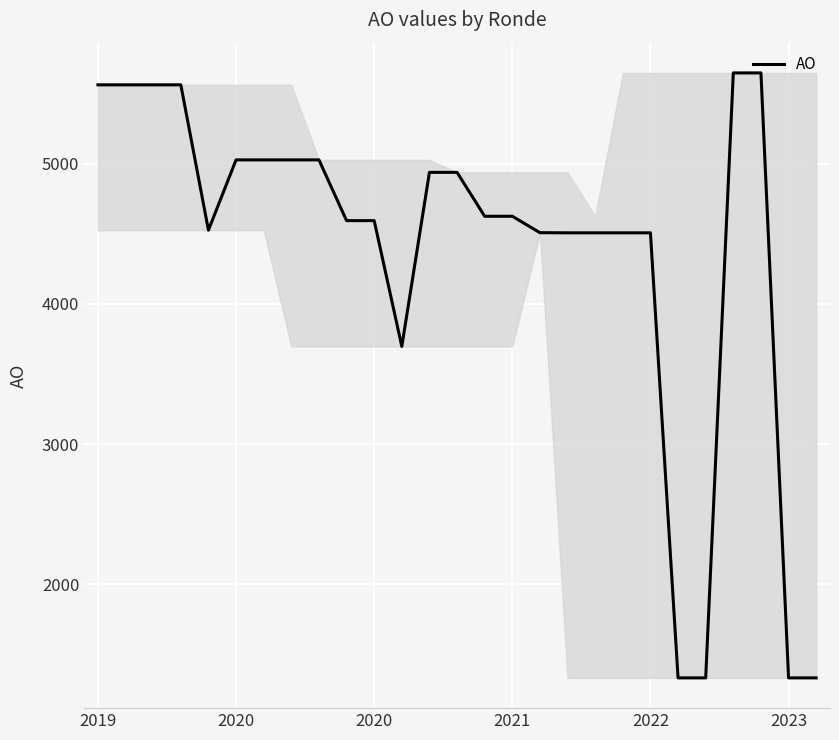

What is the greatest value displayed?

5647